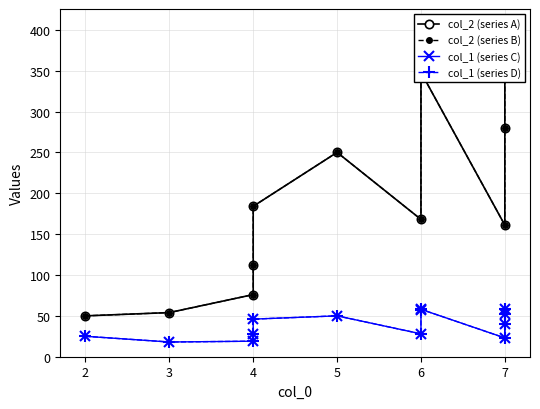

What are all the series names shown in the legend?

col_2 (series A), col_2 (series B), col_1 (series C), col_1 (series D)